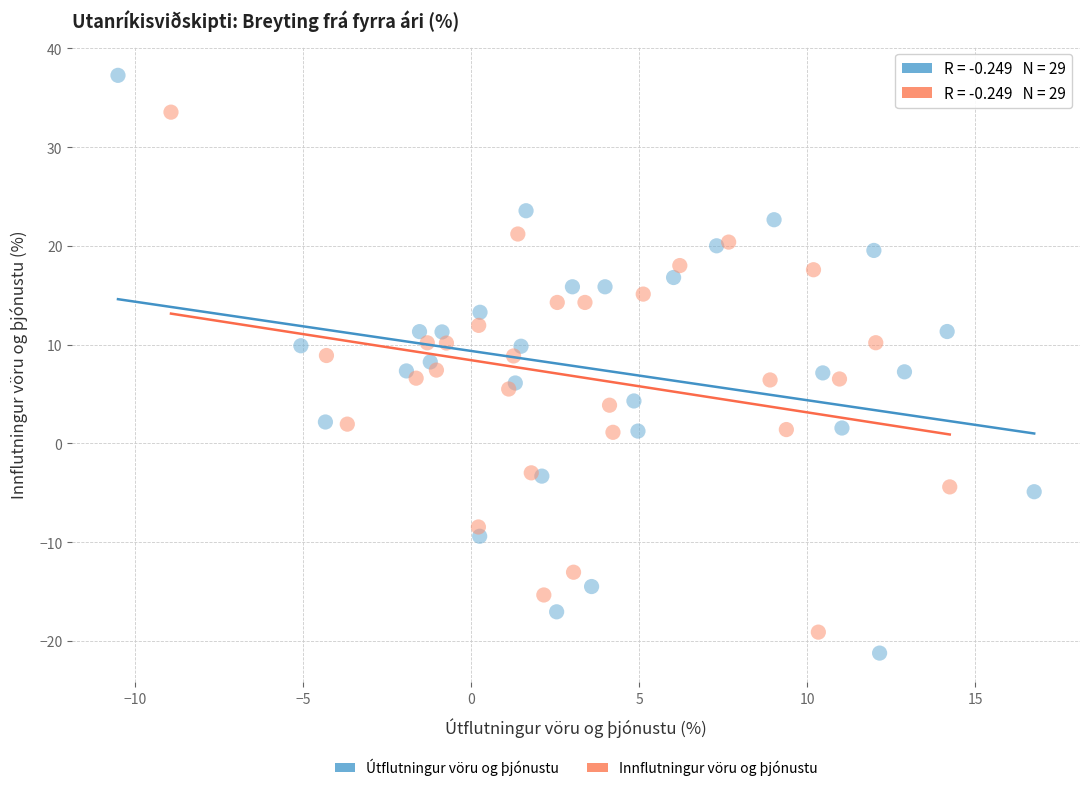

Which series contains the highest Y value?

Útflutningur vöru og þjónustu